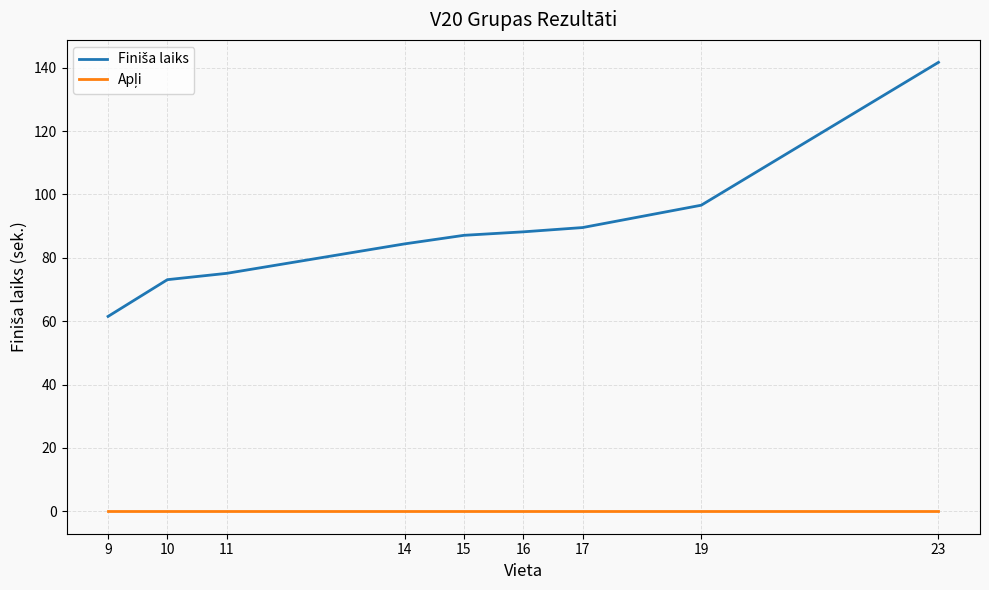

What is the greatest value displayed?

141.7